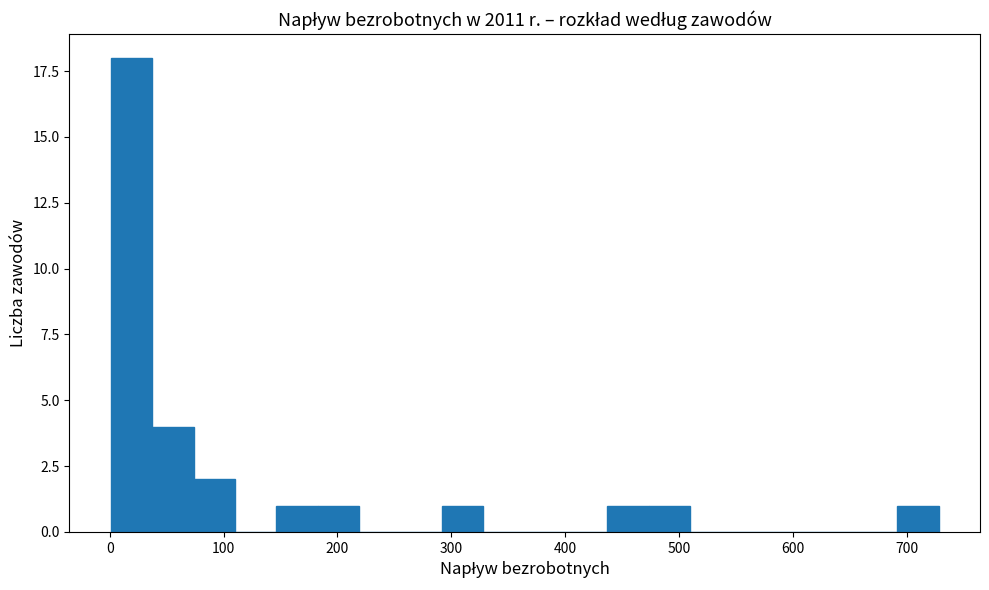

Around what value on the x-axis is the tallest bar? Give the approximate position of its centre, as read against the axis.

20